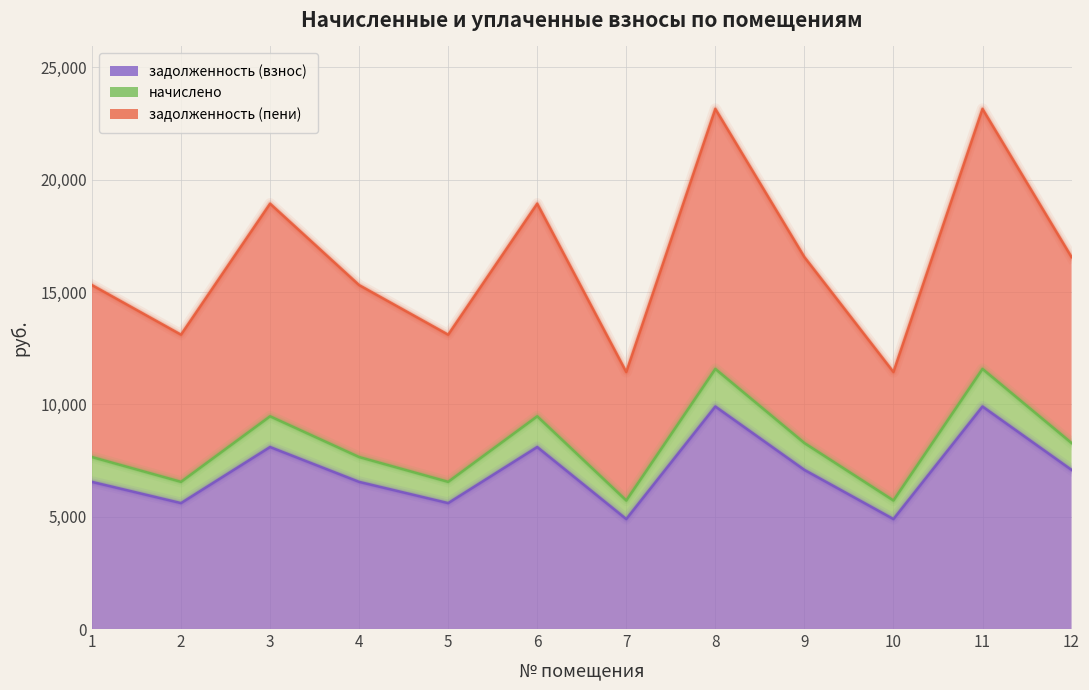

Where is задолженность (взнос) nearest to the value 7401?

9